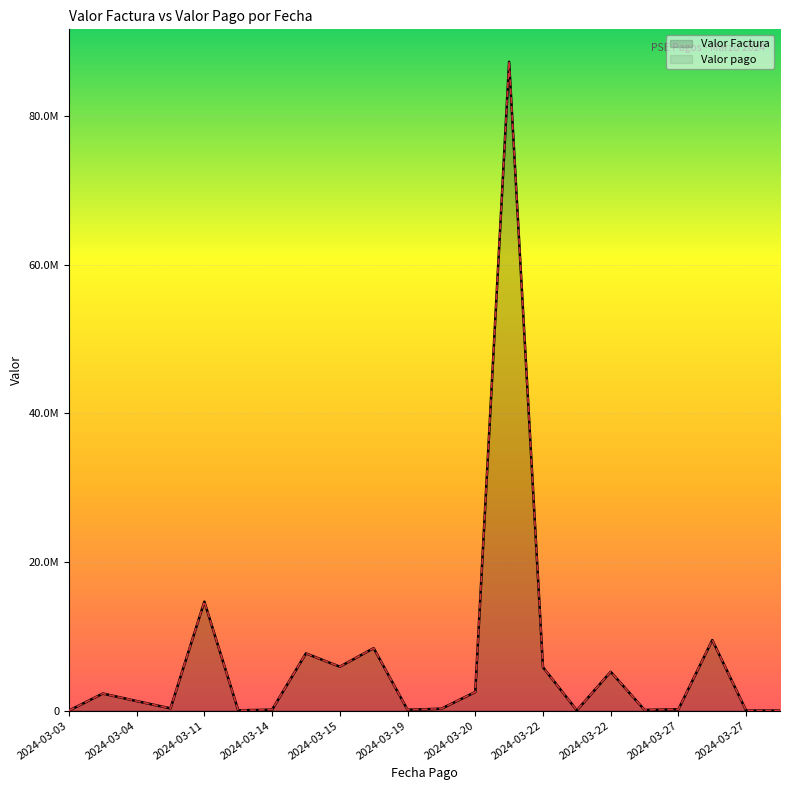

Where is the first local minimum for Valor Factura?

2024-03-07